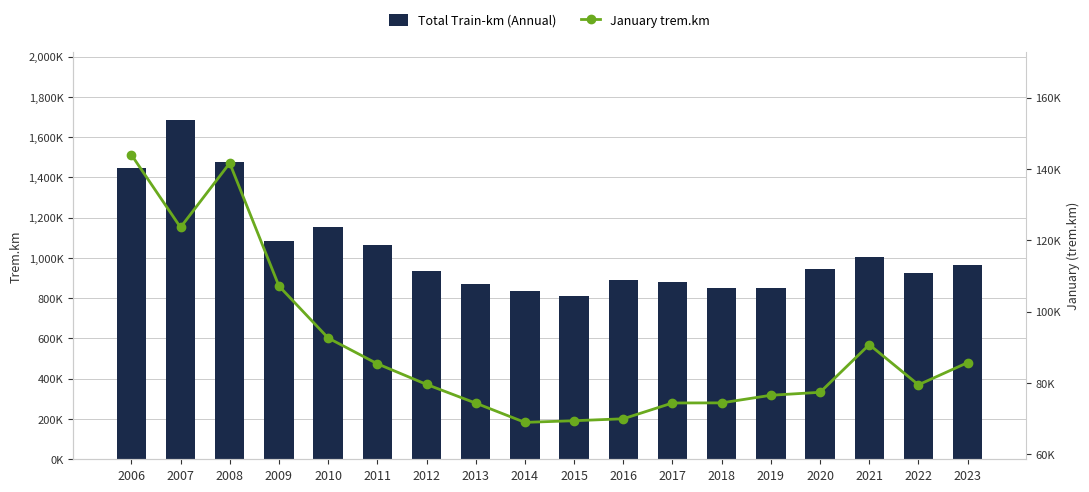

Reading left to right, what are all the values shown in this chart?

Total Train-km (Annual): 1449403	1686188	1475975	1084484	1154327	1064005	936380	870487	837319	809577	888629	882260	848928	852175	945058	1006436	925286	962899
January trem.km: 143989	123616	141629	107191	92611	85386	79603	74356	68954	69419	69961	74392	74422	76555	77386	90751	79487	85707